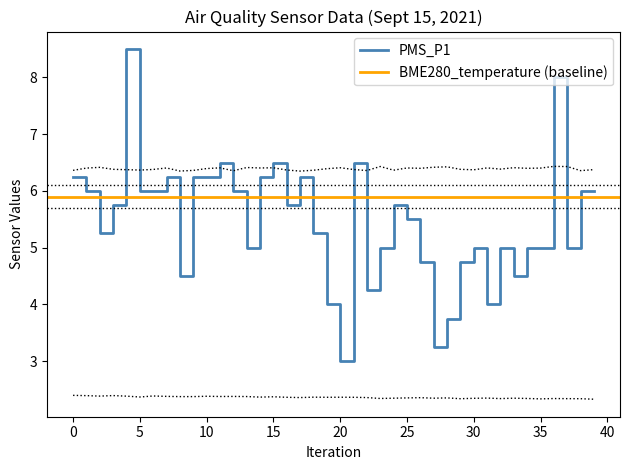

True or false: PMS_P1 has a value of 1.5 at 35.

False